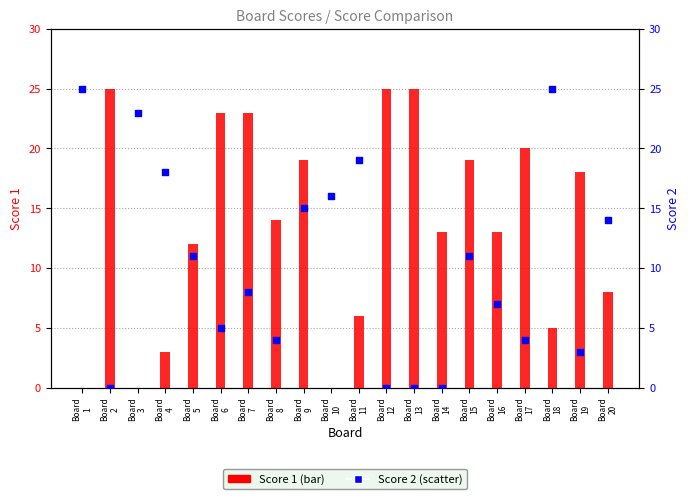

What are all the series names shown in the legend?

Score 1, Score 2